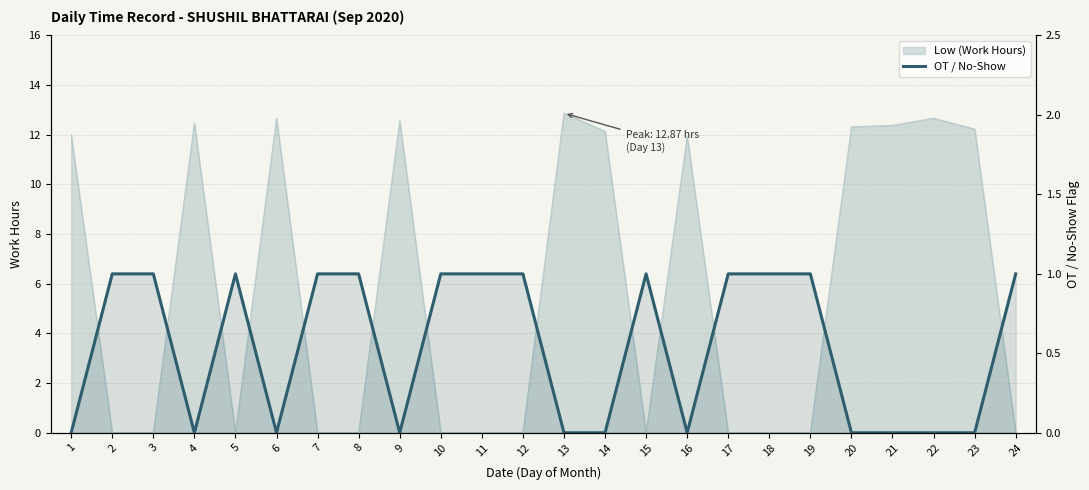

How many values are below 1?

11